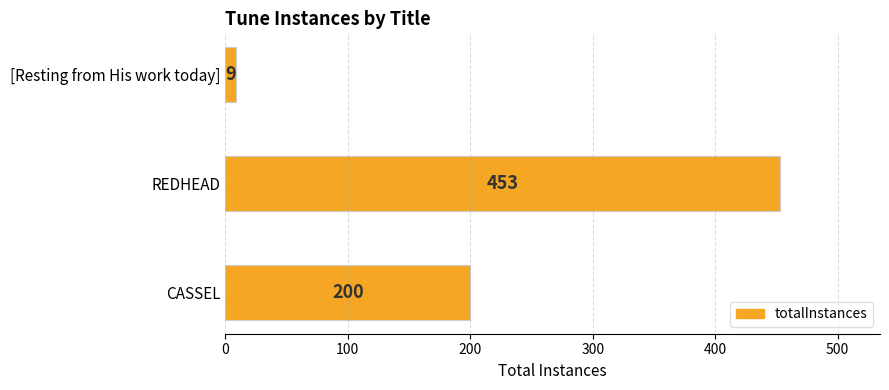

How many values are between 9 and 453?

3